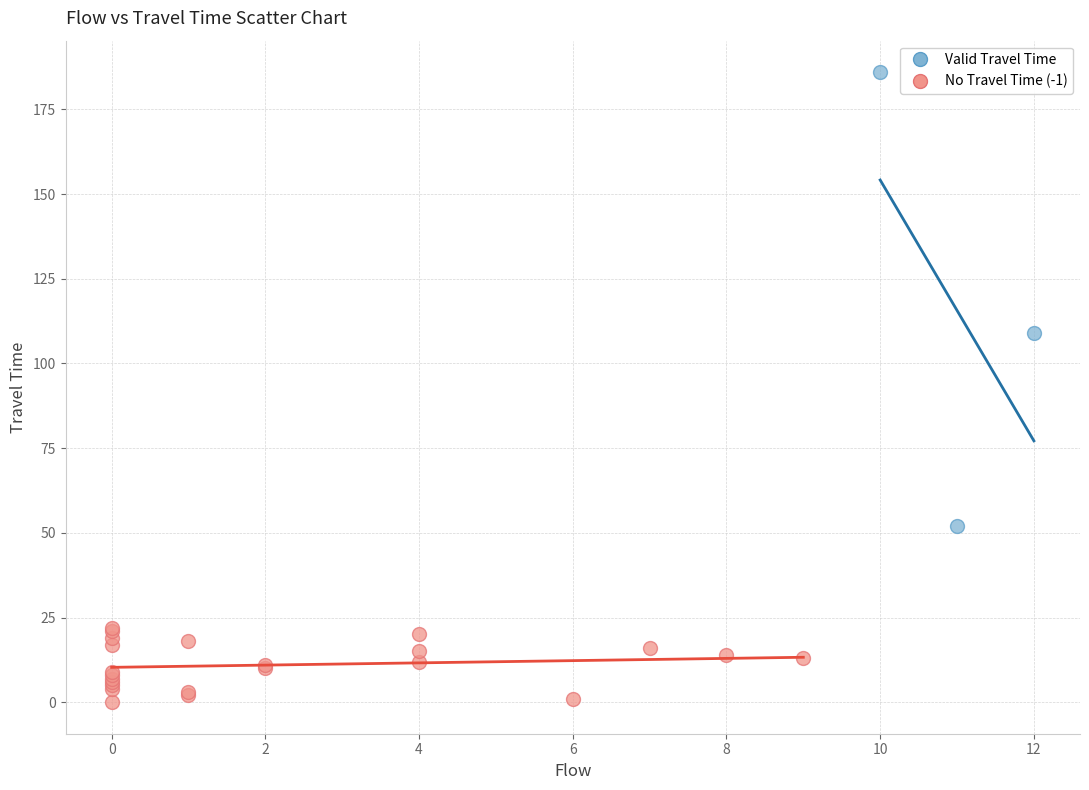

Which series has the widest spread of Y values?

Valid Travel Time